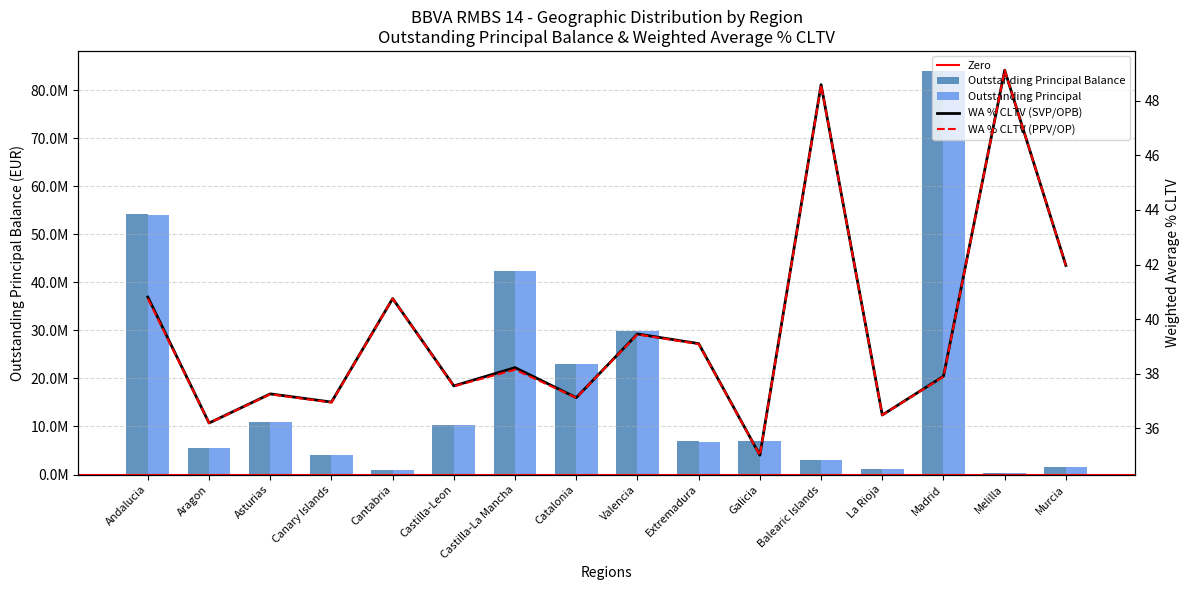

Which series changed the most between Balearic Islands and Madrid?

Outstanding Principal Balance